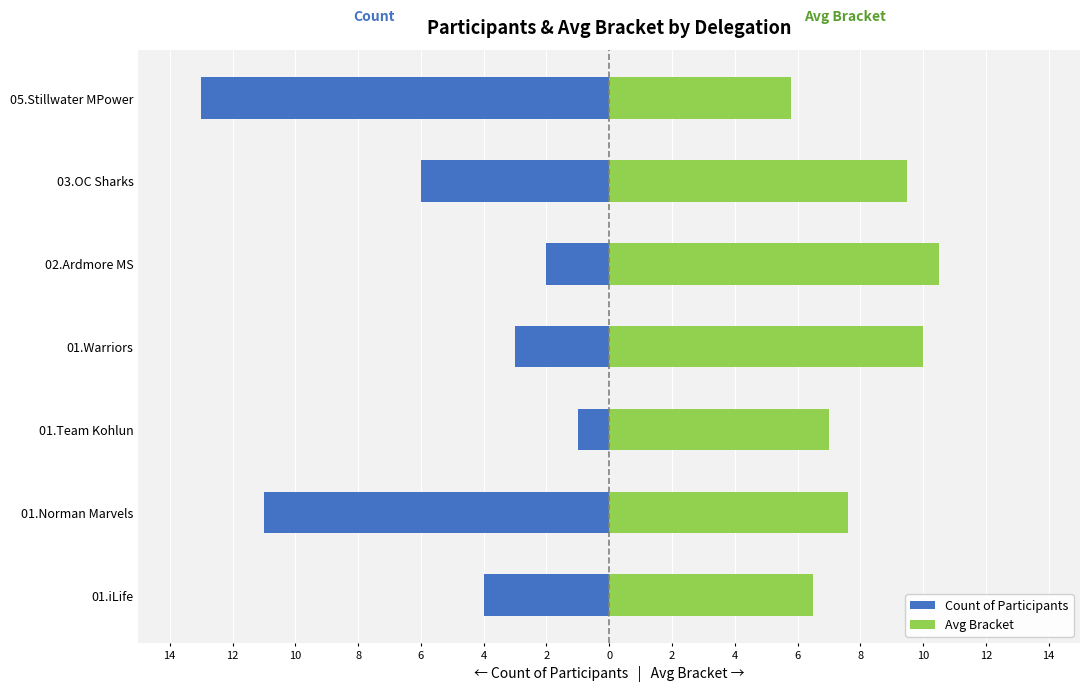

Which series has the widest spread of values?

Count of Participants